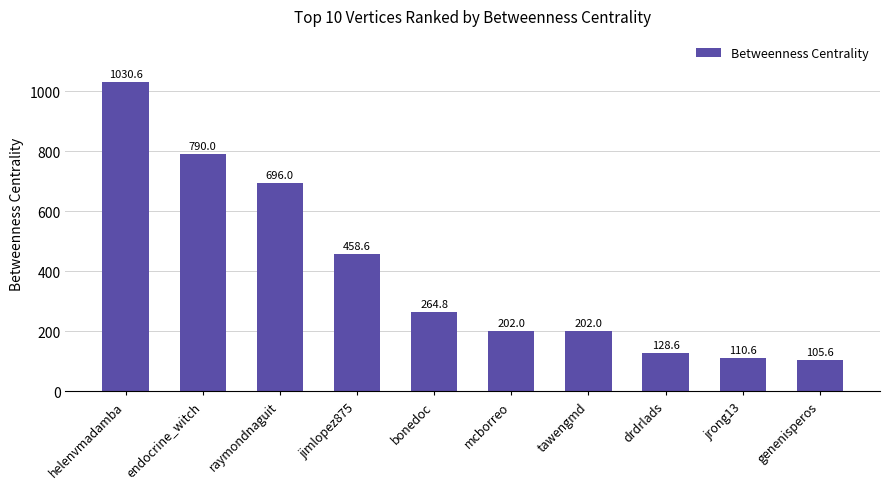

What is the greatest value displayed?

1030.6